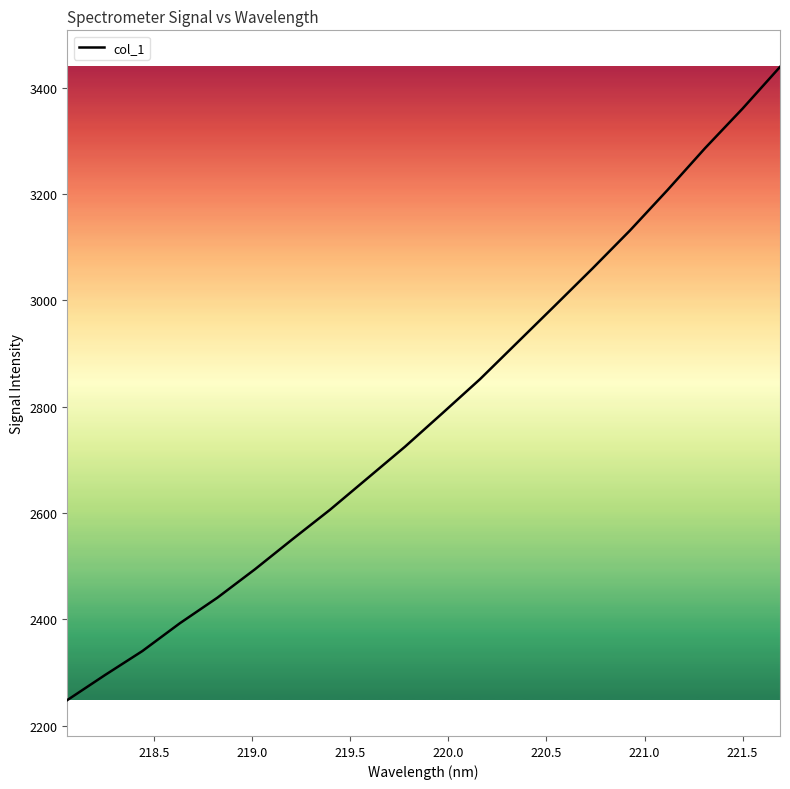

What is the difference between the maximum and minimum values?

1190.7